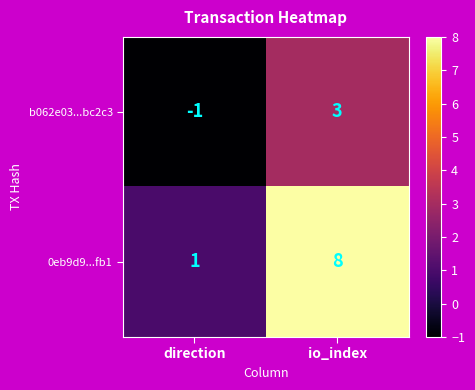

Rank the series at io_index from highest to lowest value.

0eb9d9...fb1, b062e03...bc2c3